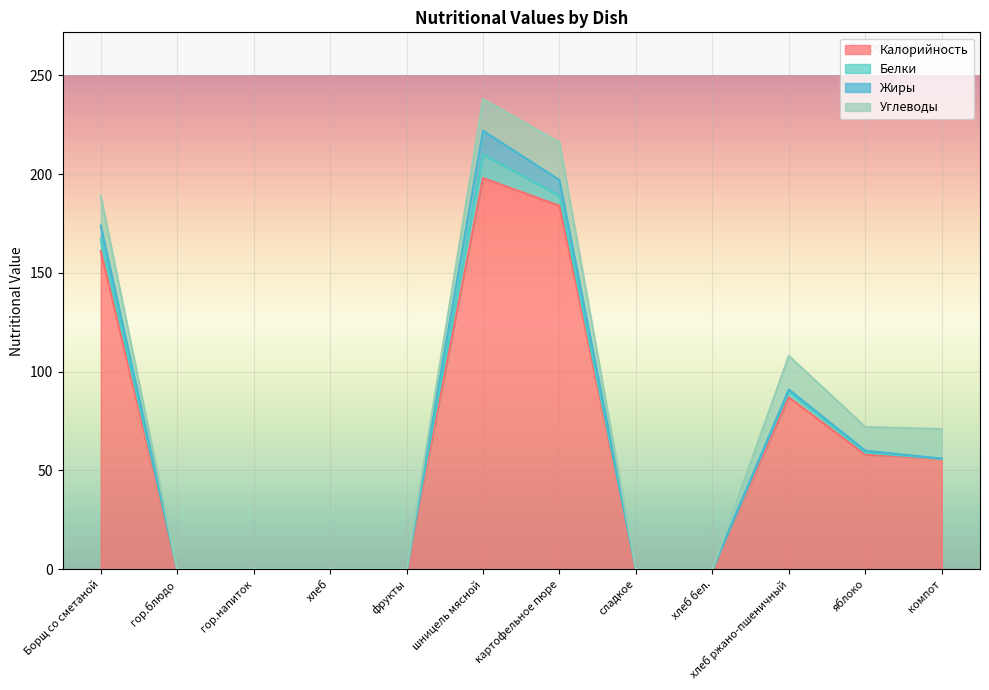

Reading left to right, what are all the values shown in this chart?

Калорийность: Борщ со сметаной=161	гор.блюдо=0	гор.напиток=0	хлеб=0	фрукты=0	шницель мясной=198	картофельное пюре=184	сладкое=0	хлеб бел.=0	хлеб ржано-пшеничный=87	яблоко=58	компот=56
Белки: Борщ со сметаной=6	гор.блюдо=0	гор.напиток=0	хлеб=0	фрукты=0	шницель мясной=12	картофельное пюре=5	сладкое=0	хлеб бел.=0	хлеб ржано-пшеничный=3	яблоко=1	компот=0
Жиры: Борщ со сметаной=7	гор.блюдо=0	гор.напиток=0	хлеб=0	фрукты=0	шницель мясной=12	картофельное пюре=8	сладкое=0	хлеб бел.=0	хлеб ржано-пшеничный=1	яблоко=1	компот=0
Углеводы: Борщ со сметаной=15	гор.блюдо=0	гор.напиток=0	хлеб=0	фрукты=0	шницель мясной=16	картофельное пюре=19	сладкое=0	хлеб бел.=0	хлеб ржано-пшеничный=17	яблоко=12	компот=15